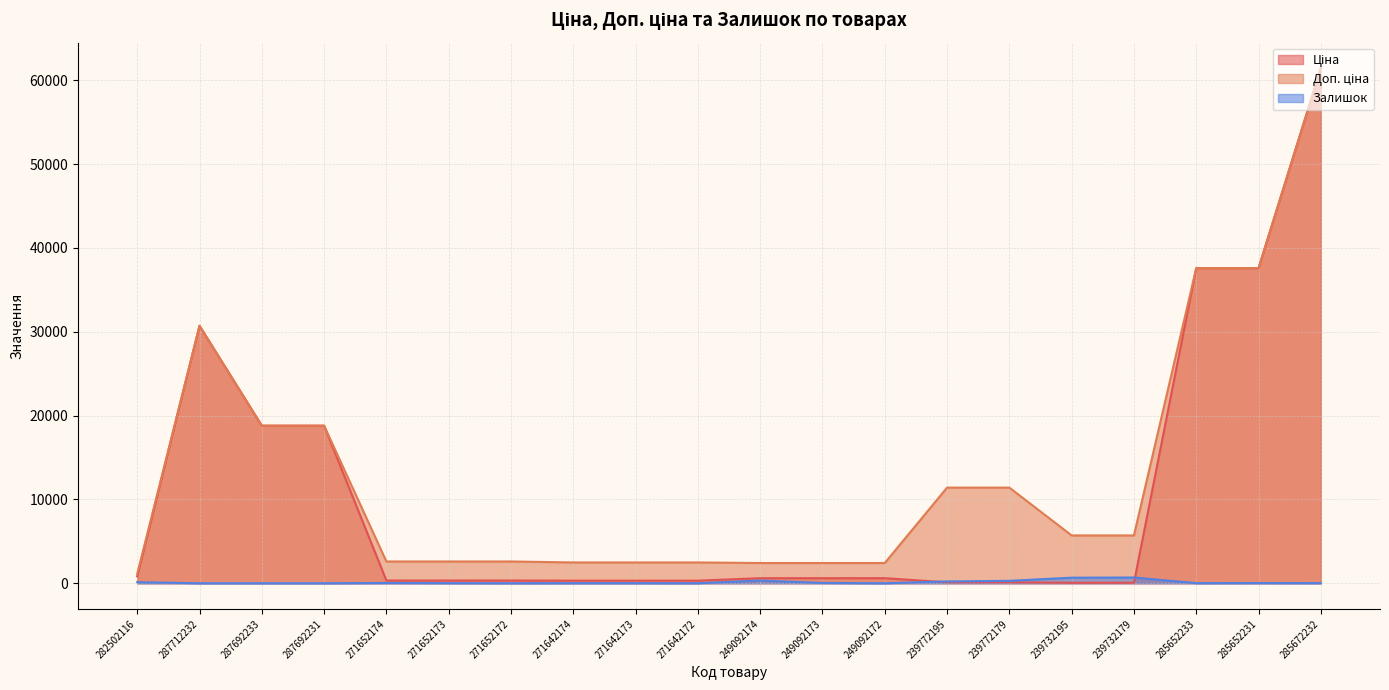

What is the sum of all Доп. ціна values?

262758.1